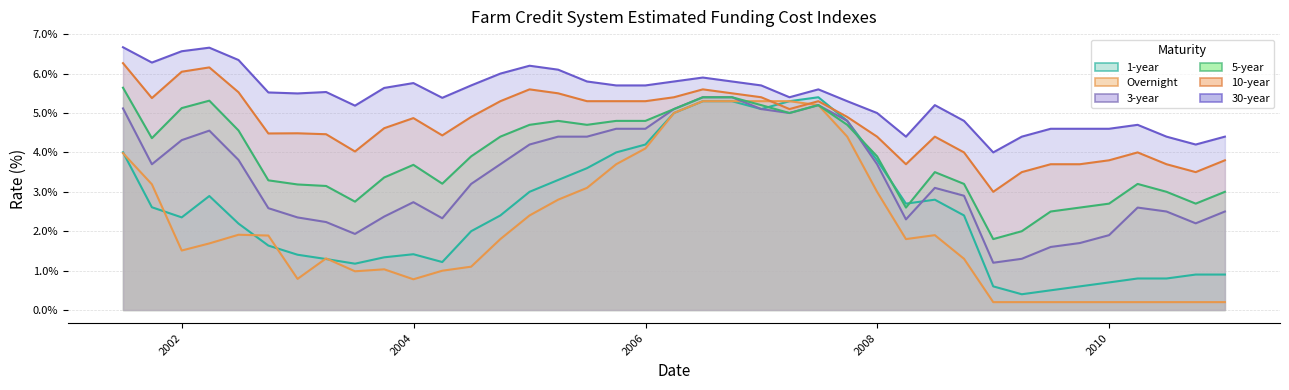

What are all the series names shown in the legend?

1-year, Overnight, 3-year, 5-year, 10-year, 30-year